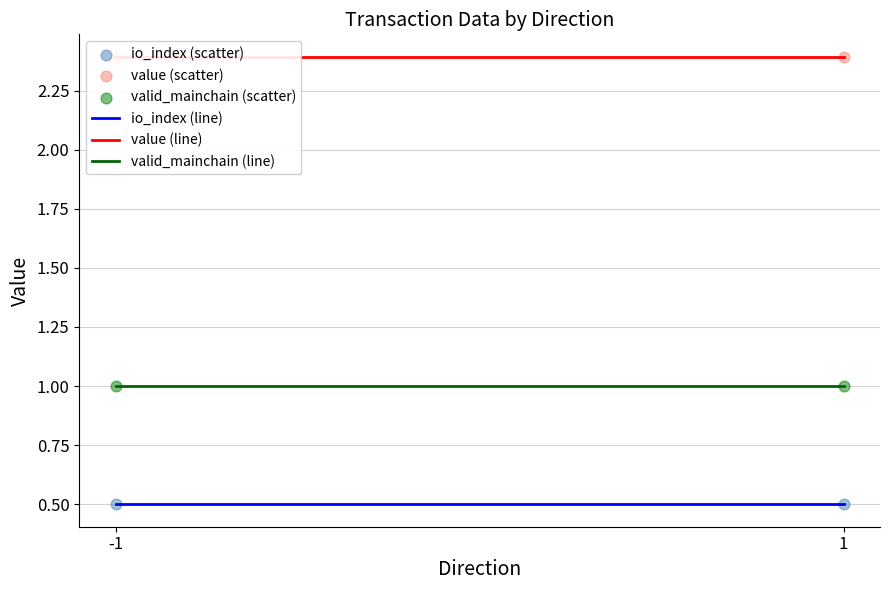

Which series has the widest spread of Y values?

io_index (line)